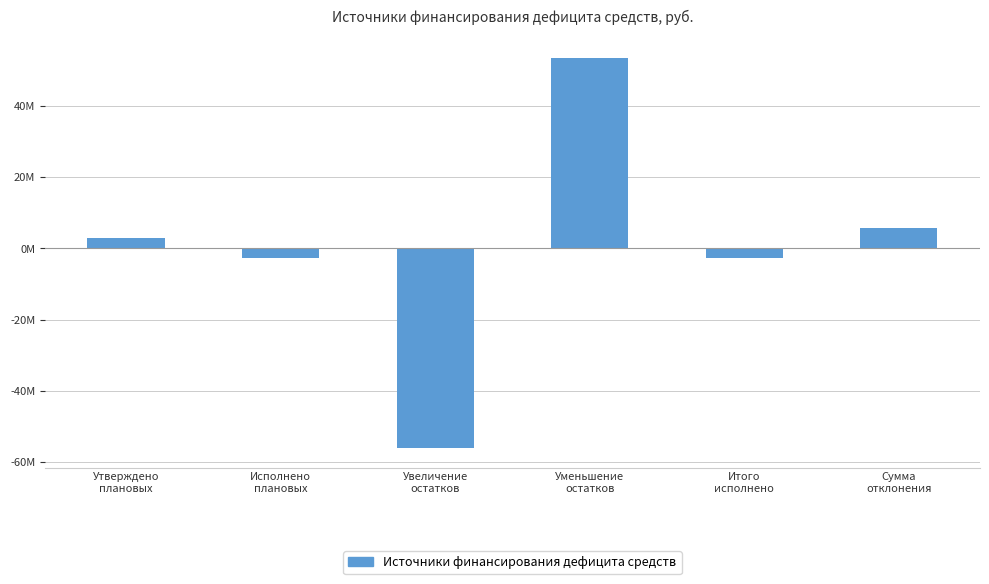

Between Итого
исполнено and Увеличение
остатков, which is larger?

Итого
исполнено